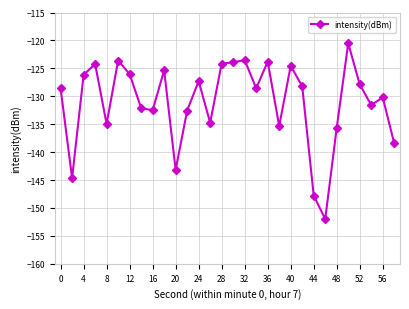

Does the chart display data point markers on the line(s)?

Yes